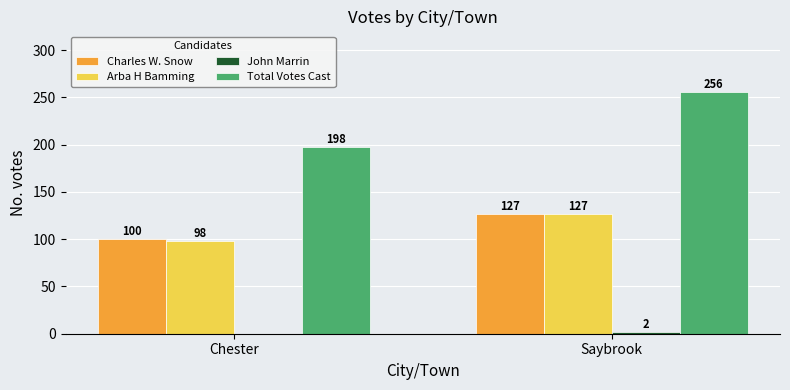

Between Chester and Saybrook, which series saw the biggest shift?

Total Votes Cast